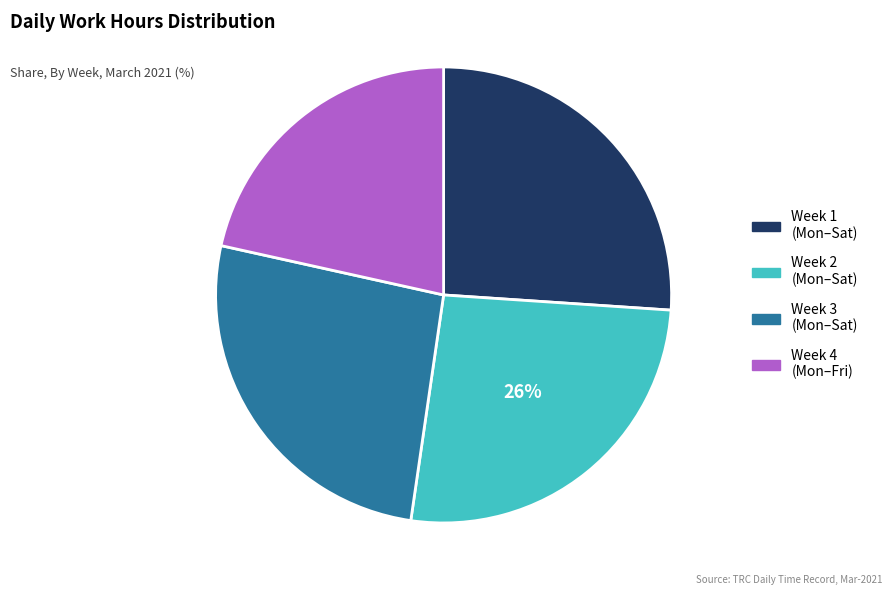

To the nearest percent, what is the average slice percentage?

25%